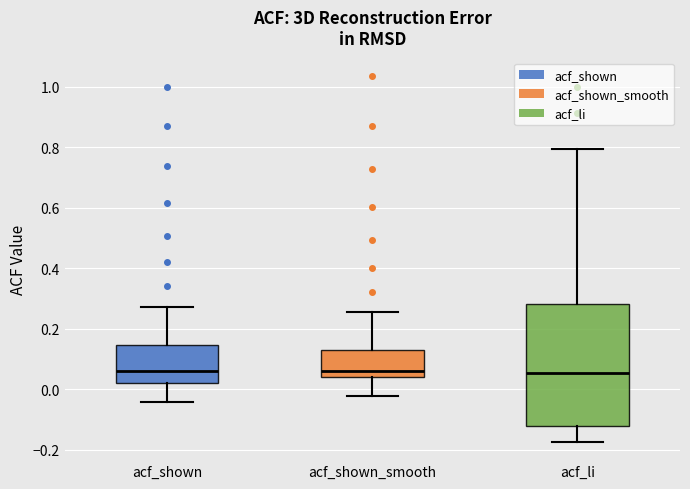

Reading left to right, transcribe this box plot: for each box, give where its median line is, the range the box spans, and where its two whiskers end, as read against the y-axis. The values are not printed on the chart, so give them approximately, as read against the axis.

acf_shown: median 0.06, box 0.02 to 0.14, whiskers -0.04 to 0.28
acf_shown_smooth: median 0.06, box 0.04 to 0.14, whiskers -0.02 to 0.26
acf_li: median 0.06, box -0.12 to 0.28, whiskers -0.18 to 0.80